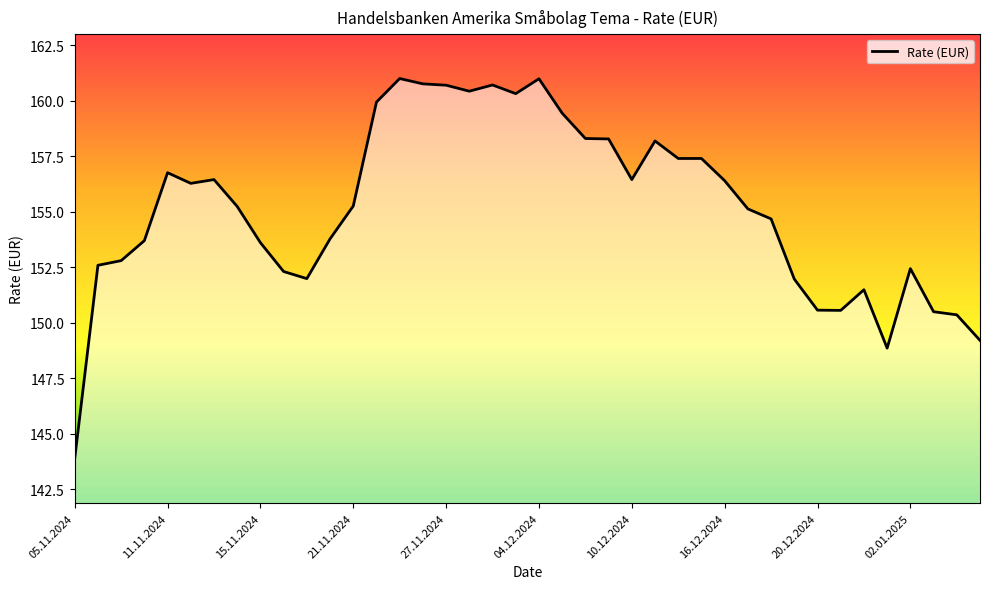

True or false: there are more than 2 points higher than both neighbors.

True